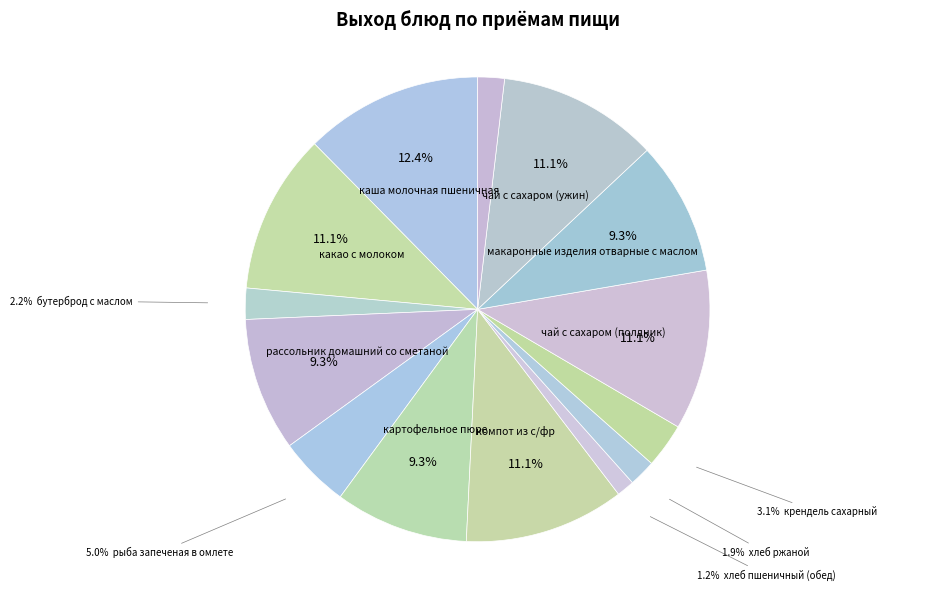

Which slice is the largest?

каша молочная пшеничная